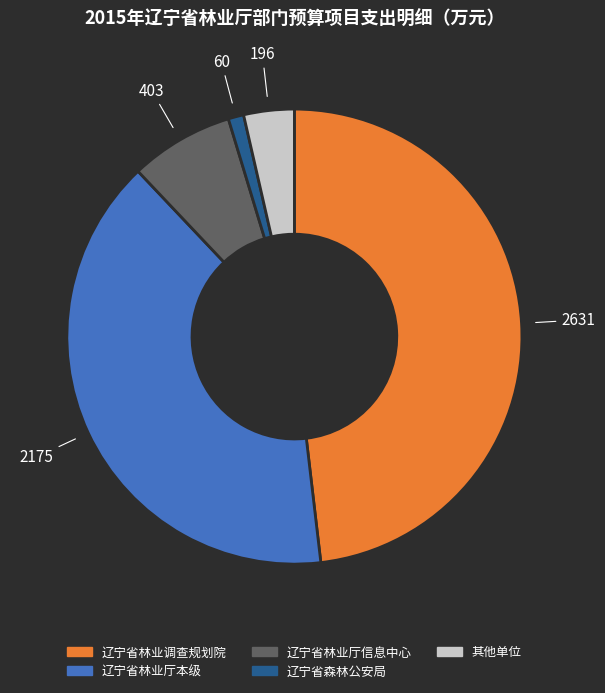

Which slice is the smallest?

辽宁省森林公安局